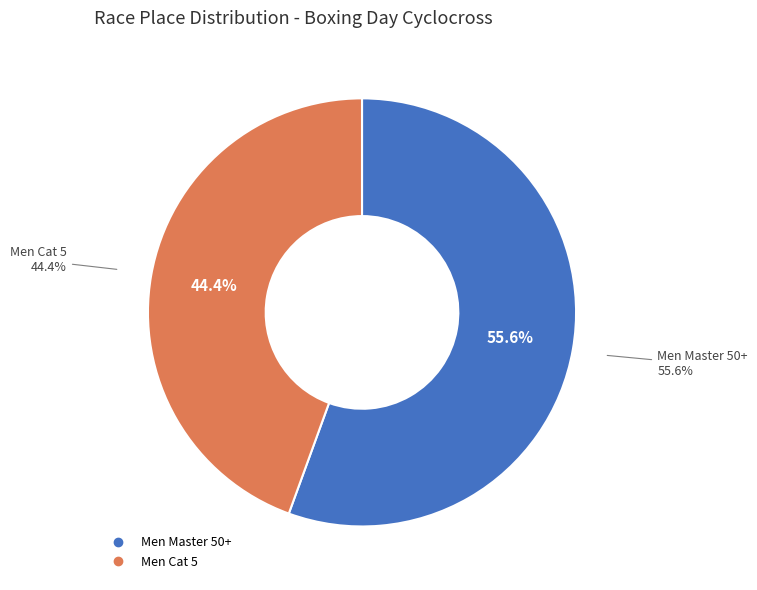

Count the number of slices in the pie.

2